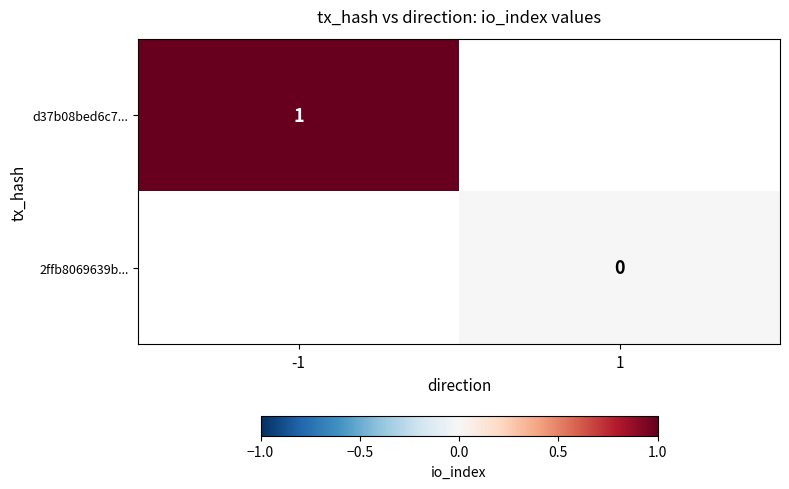

How many data points does each series have?

2